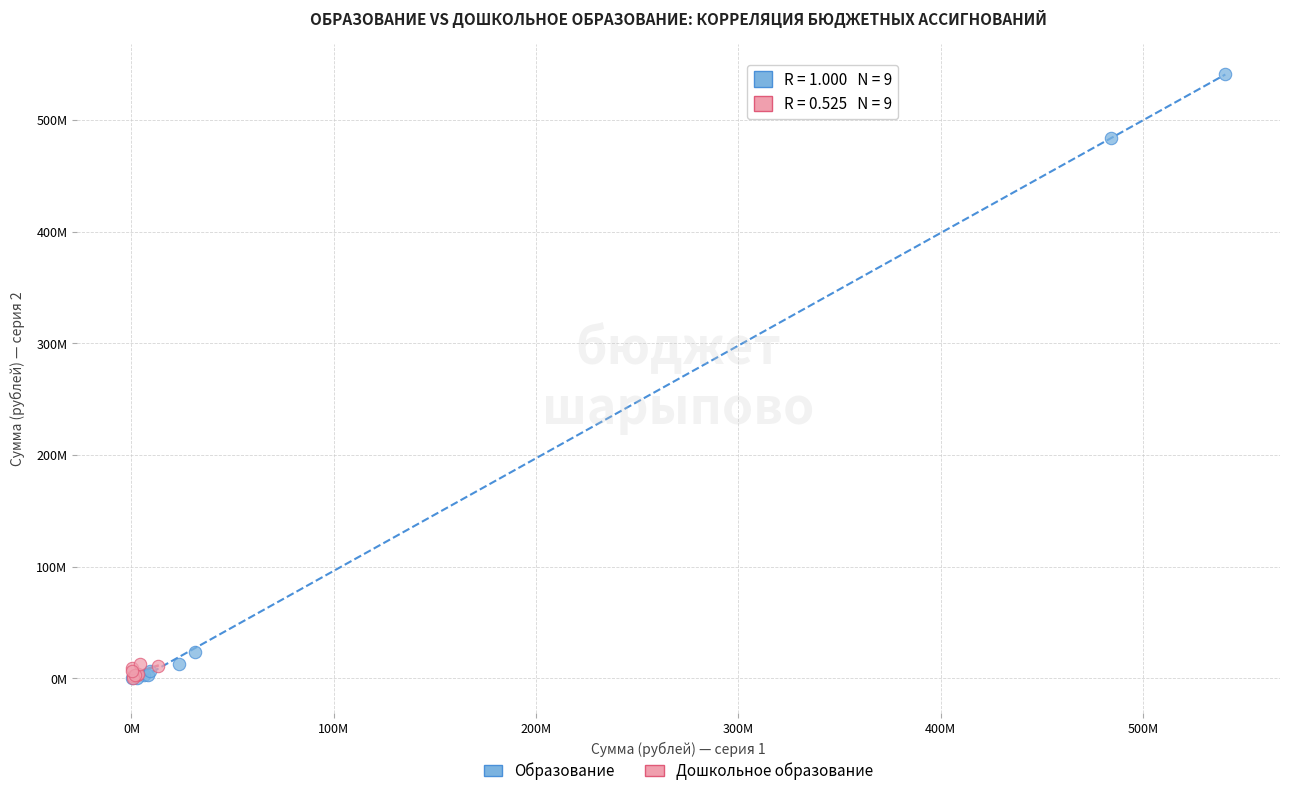

What are all the series names shown in the legend?

Образование, Дошкольное образование